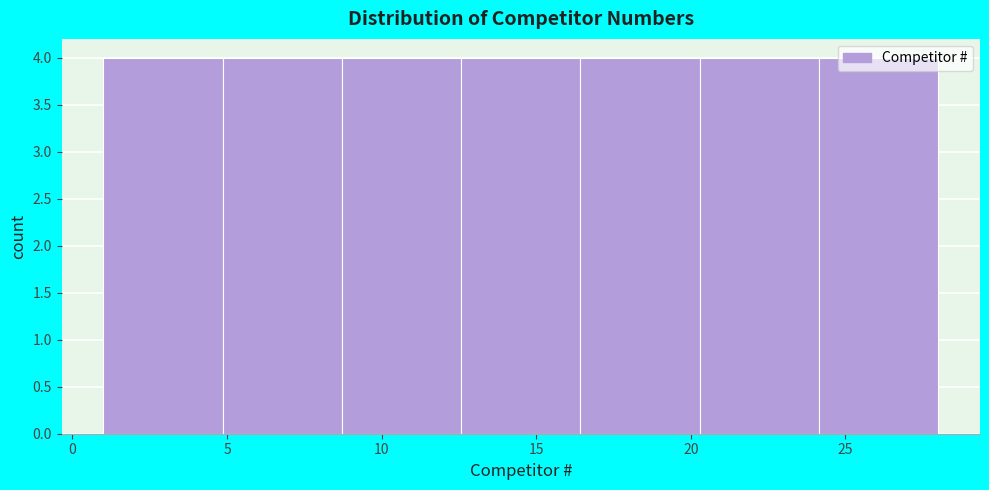

Reading left to right, transcribe this chart: for each bar, give the range it covers on the x-axis and its height. Neither the bar edges nor the heights are printed on the chart, so give them approximately, as read against the axes.

1.0 to 5.0: 4
5.0 to 8.5: 4
8.5 to 12.5: 4
12.5 to 16.5: 4
16.5 to 20.5: 4
20.5 to 24.0: 4
24.0 to 28.0: 4